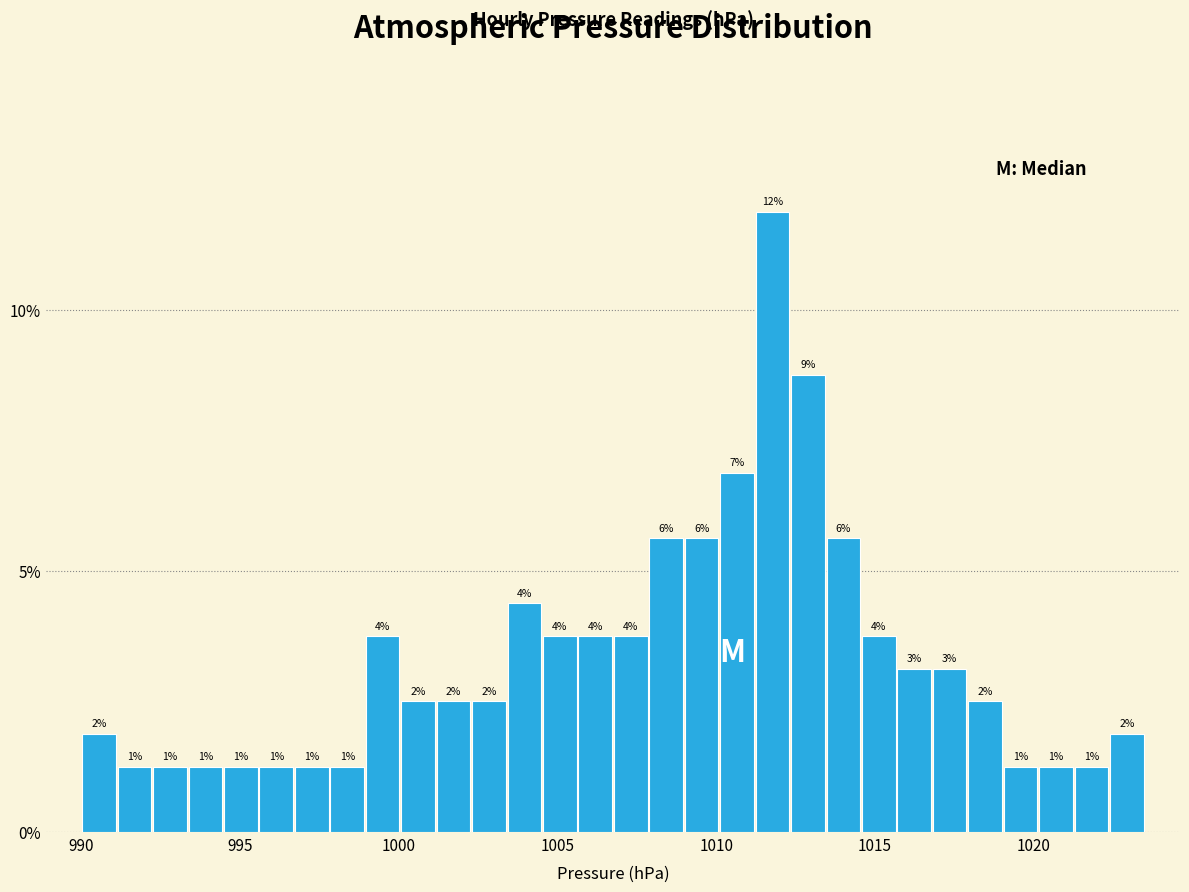

Around what value on the x-axis is the tallest bar? Give the approximate position of its centre, as read against the axis.

1012.0